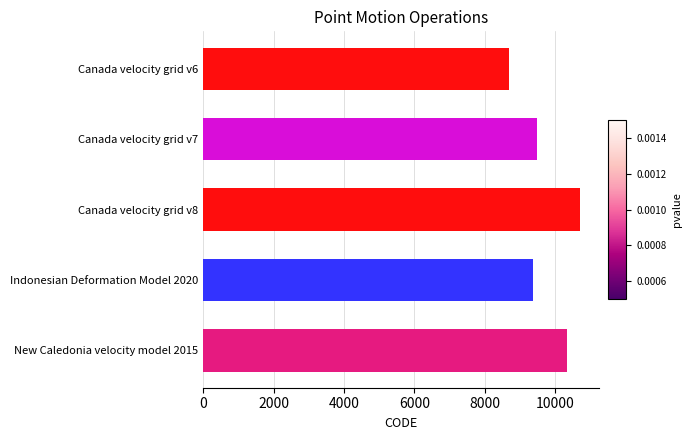

The value at Canada velocity grid v7 is 3955. True or false?

False